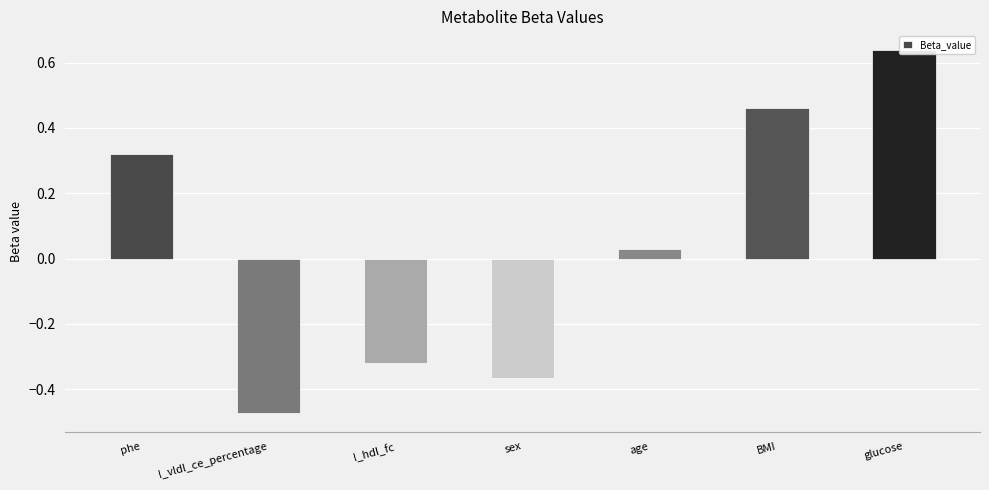

What is the difference between the maximum and minimum values?

1.1